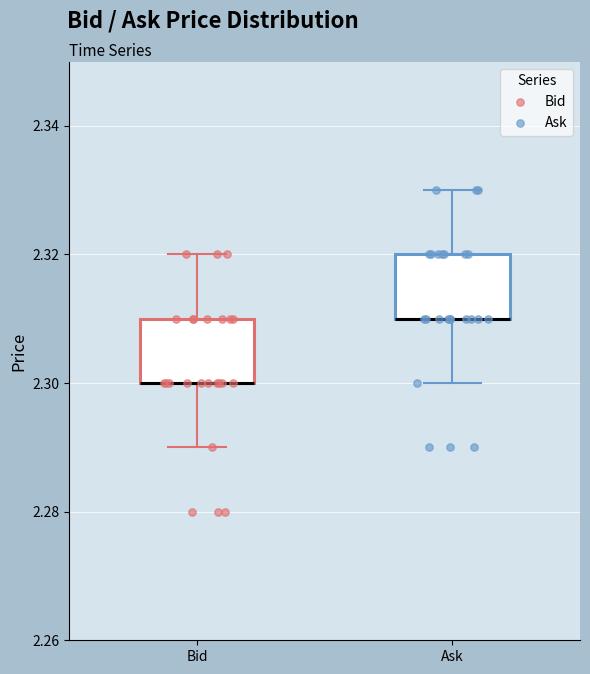

Reading left to right, transcribe this box plot: for each box, give where its median line is, the range the box spans, and where its two whiskers end, as read against the y-axis. The values are not printed on the chart, so give them approximately, as read against the axis.

Bid: median 2.30 (drawn on the box's lower edge), box 2.30 to 2.31, whiskers 2.29 to 2.32
Ask: median 2.31 (drawn on the box's lower edge), box 2.31 to 2.32, whiskers 2.30 to 2.33